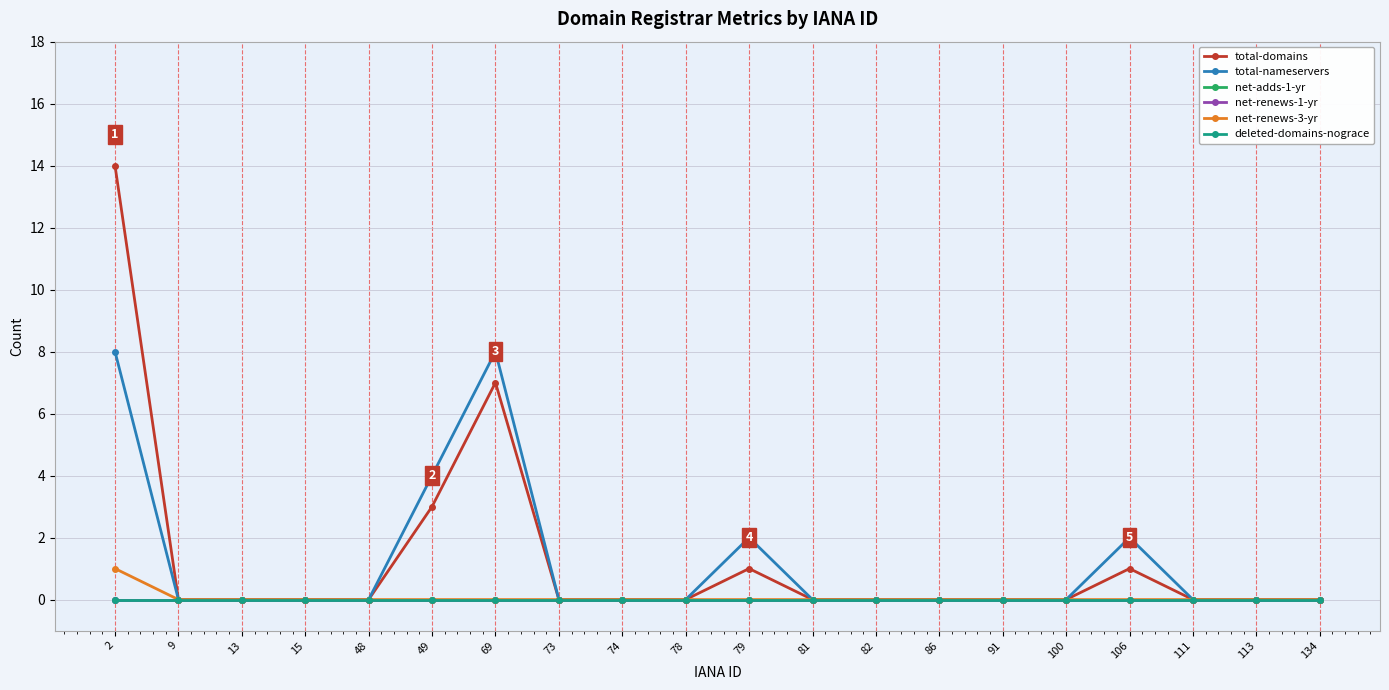

Is the value of total-domains at 78 greater than the value of total-nameservers at 100?

No